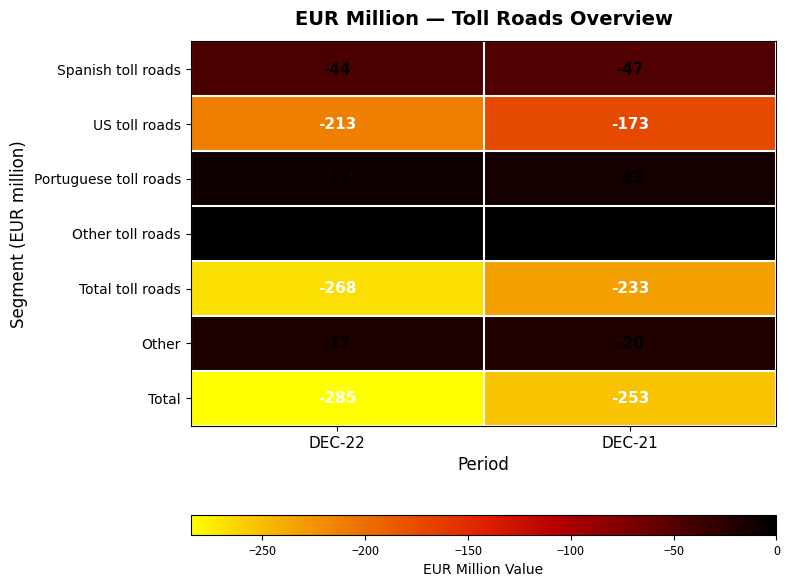

Rank the series at DEC-22 from highest to lowest value.

Other toll roads, Portuguese toll roads, Other, Spanish toll roads, US toll roads, Total toll roads, Total